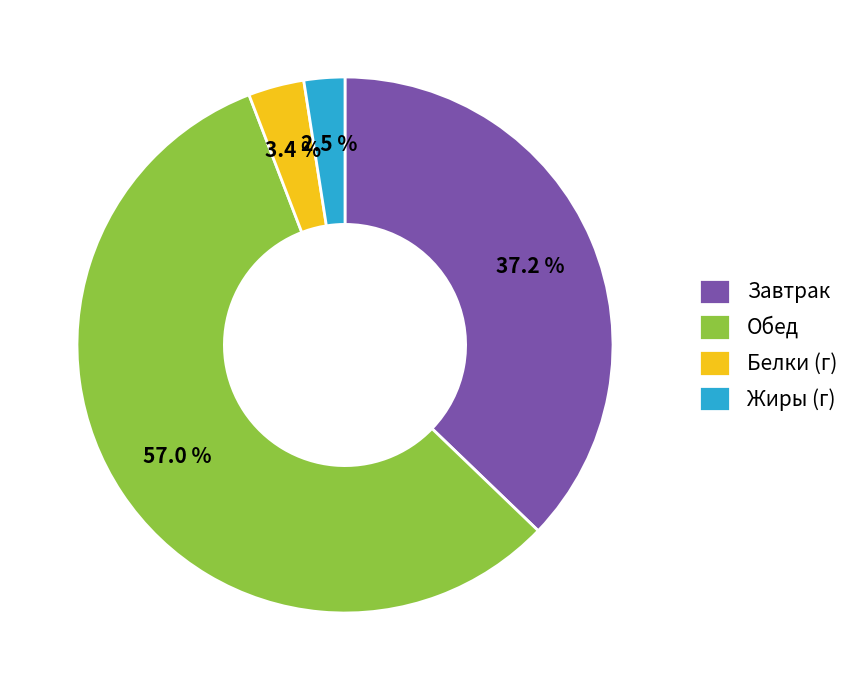

How many slices are in this pie chart?

4